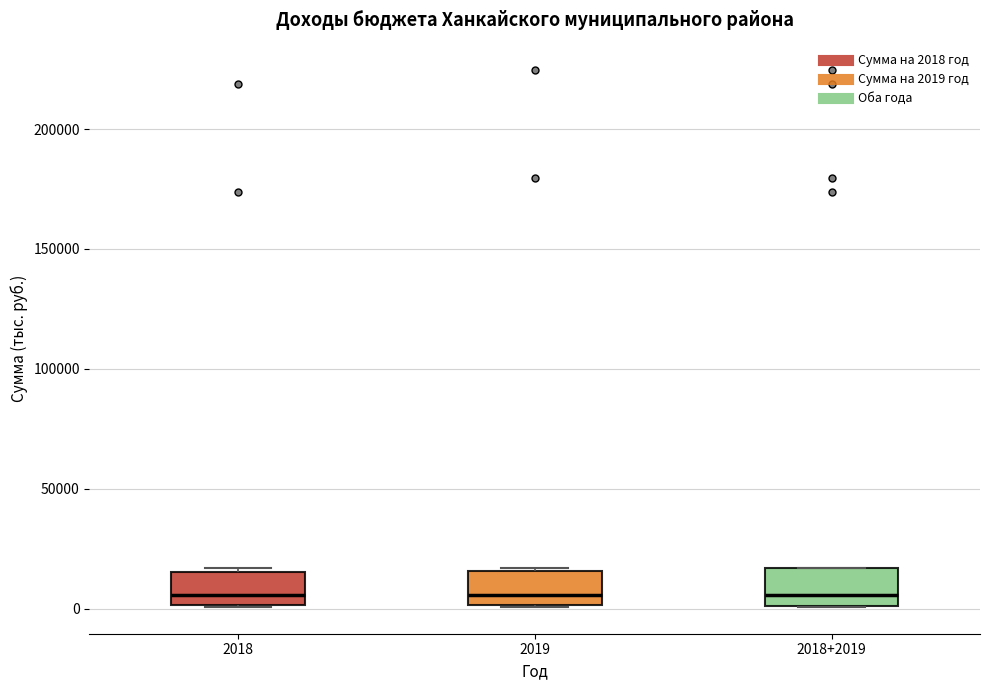

Where is the lower edge of the box for 2019 on the y-axis? The values are not printed on the chart, so give them approximately, as read against the axis.

0